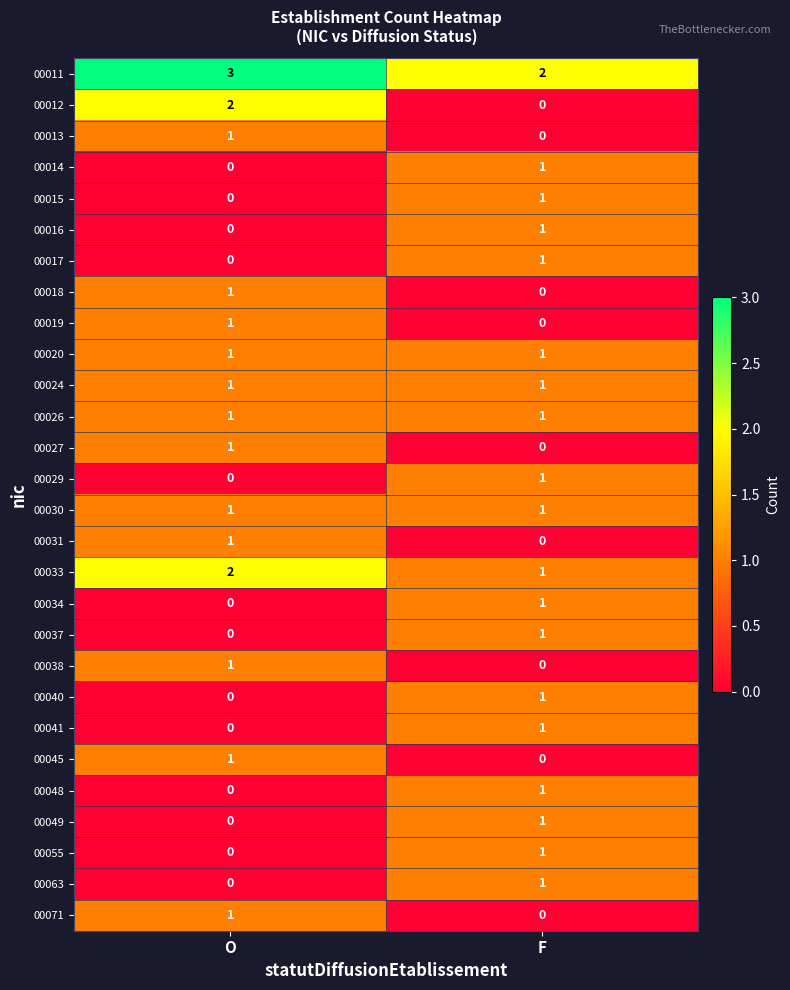

List the labels in order of 00045 value, smallest first.

F, O